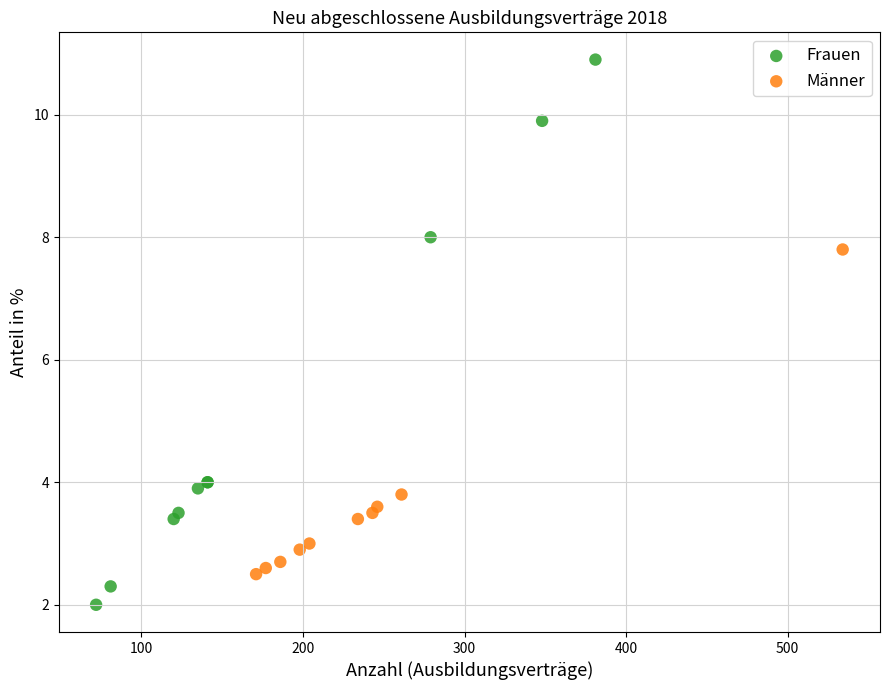

Which series has the widest spread of Y values?

Frauen